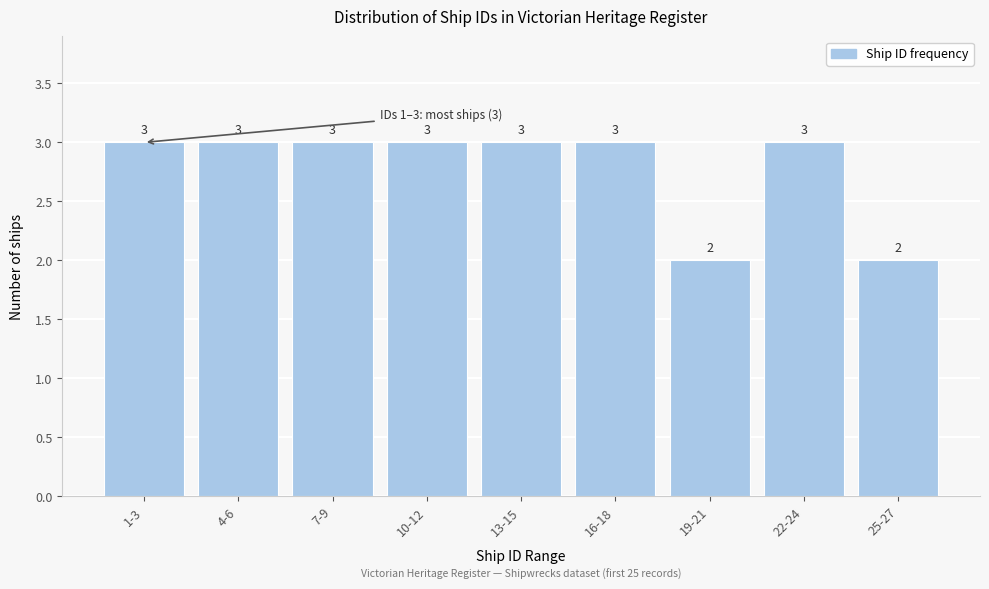

Reading right to left, extract all data points from this chart.

25-27=2	22-24=3	19-21=2	16-18=3	13-15=3	10-12=3	7-9=3	4-6=3	1-3=3